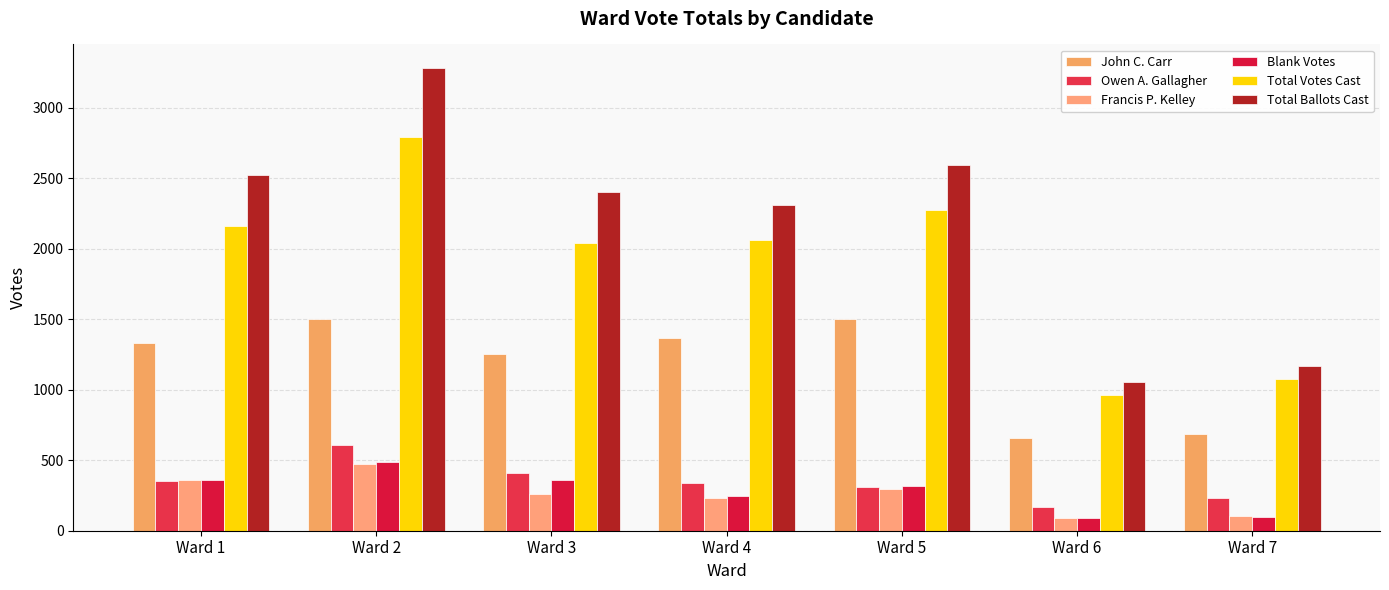

At which label does Francis P. Kelley reach its peak?

Ward 2